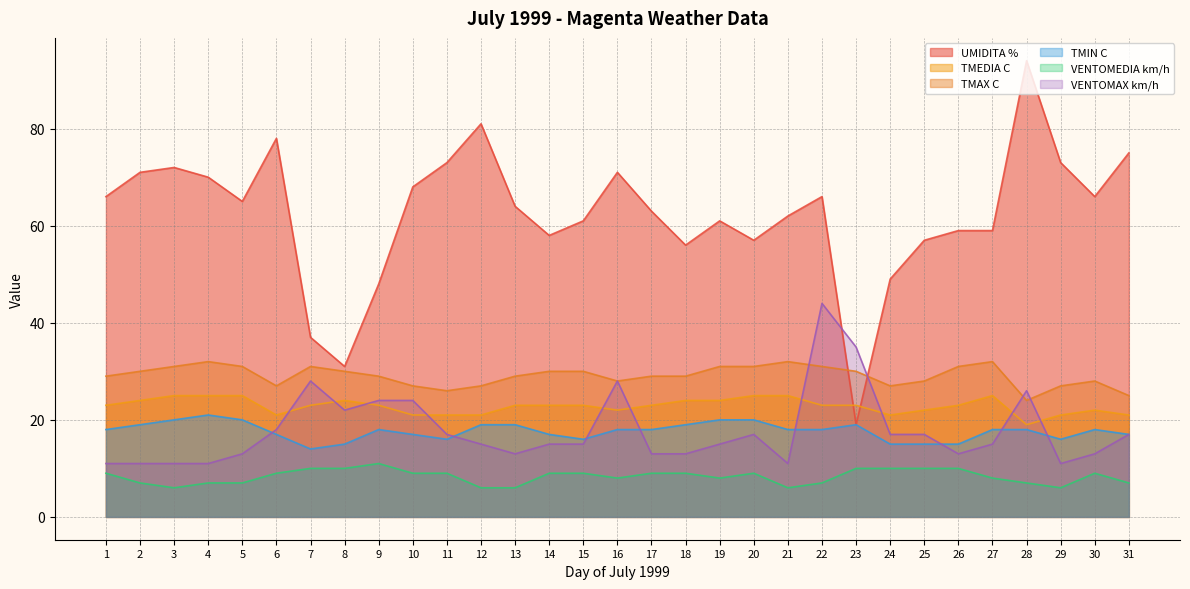

Reading left to right, what are all the values shown in this chart?

UMIDITA %: 1=66	2=71	3=72	4=70	5=65	6=78	7=37	8=31	9=48	10=68	11=73	12=81	13=64	14=58	15=61	16=71	17=63	18=56	19=61	20=57	21=62	22=66	23=19	24=49	25=57	26=59	27=59	28=94	29=73	30=66	31=75
TMEDIA C: 1=23	2=24	3=25	4=25	5=25	6=21	7=23	8=24	9=23	10=21	11=21	12=21	13=23	14=23	15=23	16=22	17=23	18=24	19=24	20=25	21=25	22=23	23=23	24=21	25=22	26=23	27=25	28=19	29=21	30=22	31=21
TMAX C: 1=29	2=30	3=31	4=32	5=31	6=27	7=31	8=30	9=29	10=27	11=26	12=27	13=29	14=30	15=30	16=28	17=29	18=29	19=31	20=31	21=32	22=31	23=30	24=27	25=28	26=31	27=32	28=24	29=27	30=28	31=25
TMIN C: 1=18	2=19	3=20	4=21	5=20	6=17	7=14	8=15	9=18	10=17	11=16	12=19	13=19	14=17	15=16	16=18	17=18	18=19	19=20	20=20	21=18	22=18	23=19	24=15	25=15	26=15	27=18	28=18	29=16	30=18	31=17
VENTOMEDIA km/h: 1=9	2=7	3=6	4=7	5=7	6=9	7=10	8=10	9=11	10=9	11=9	12=6	13=6	14=9	15=9	16=8	17=9	18=9	19=8	20=9	21=6	22=7	23=10	24=10	25=10	26=10	27=8	28=7	29=6	30=9	31=7
VENTOMAX km/h: 1=11	2=11	3=11	4=11	5=13	6=18	7=28	8=22	9=24	10=24	11=17	12=15	13=13	14=15	15=15	16=28	17=13	18=13	19=15	20=17	21=11	22=44	23=35	24=17	25=17	26=13	27=15	28=26	29=11	30=13	31=17